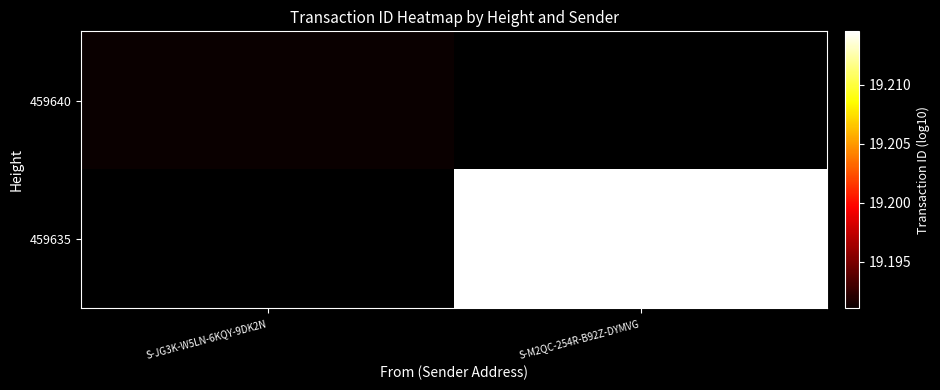

Is the value of 459640 at S-JG3K-W5LN-6KQY-9DK2N greater than the value of 459635 at S-JG3K-W5LN-6KQY-9DK2N?

No